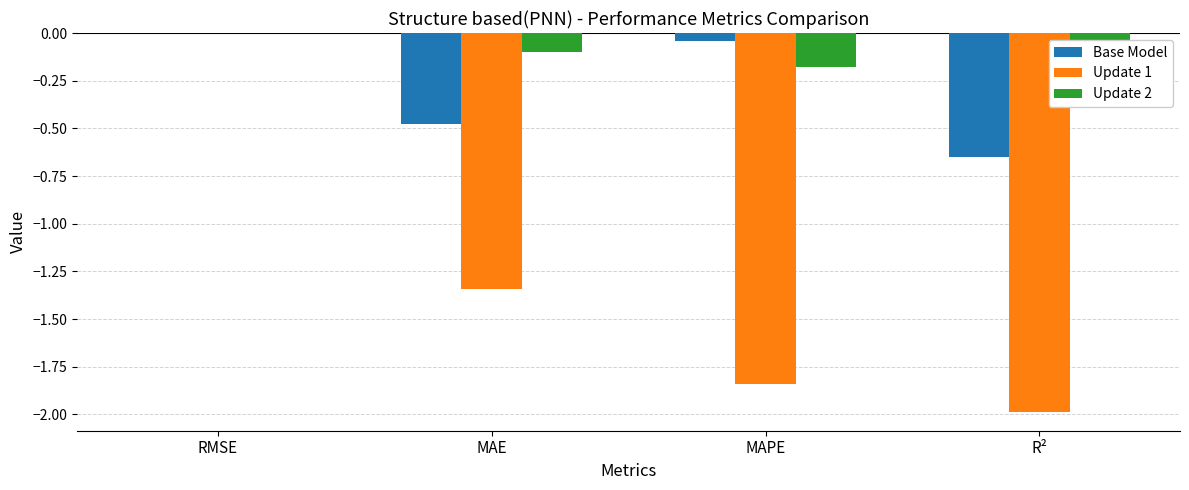

Is the value of Update 2 at MAE greater than the value of Base Model at R²?

Yes